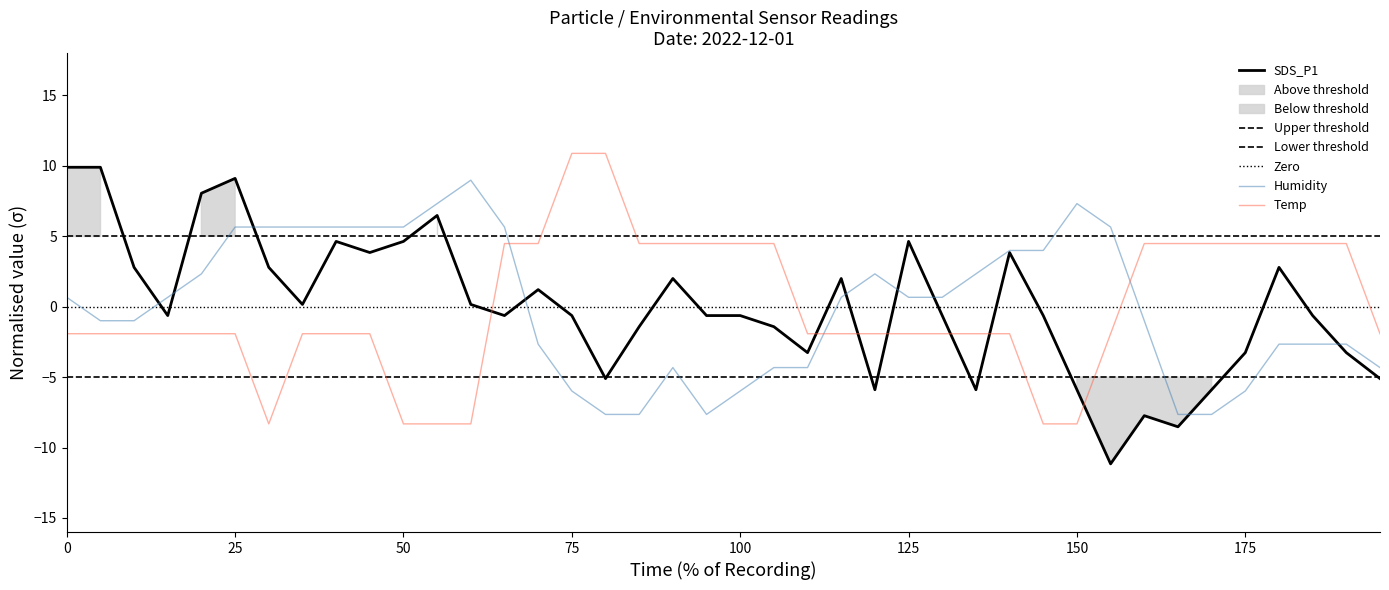

What is the maximum value for Temp?

10.9